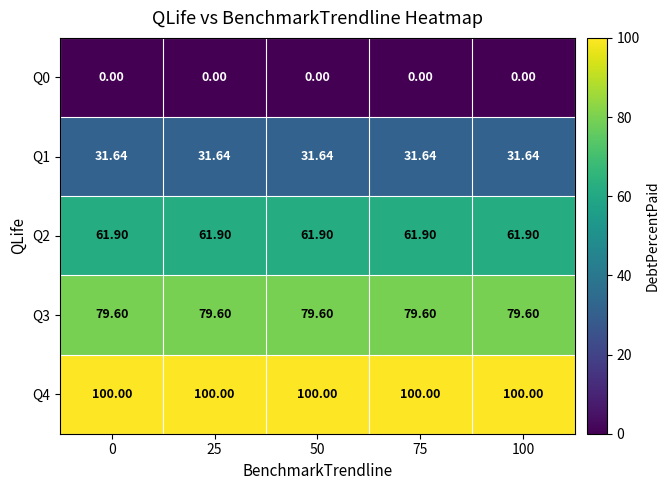

Is the value of Q3 at 0 greater than the value of Q4 at 75?

No